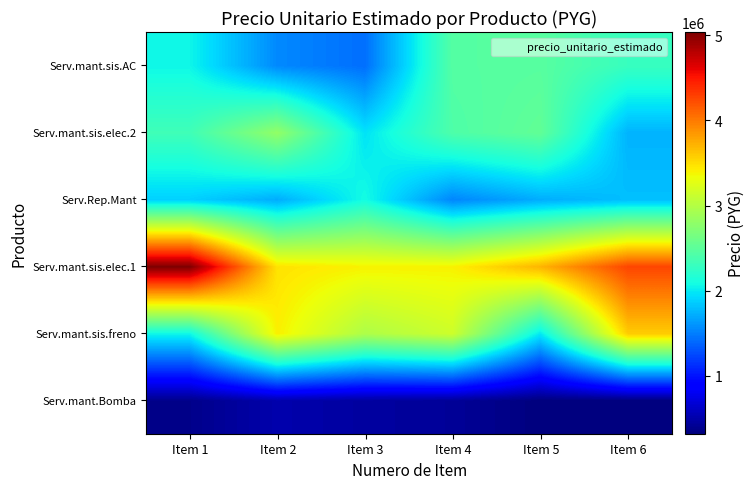

Which has a higher value, Item 6 or Item 1?

Item 1